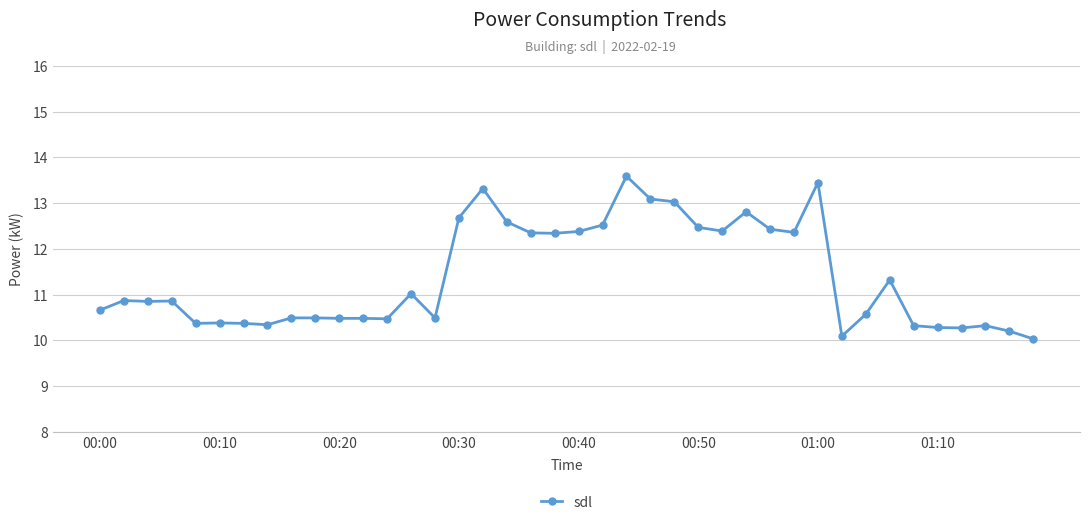

What is the smallest value displayed?

10.0